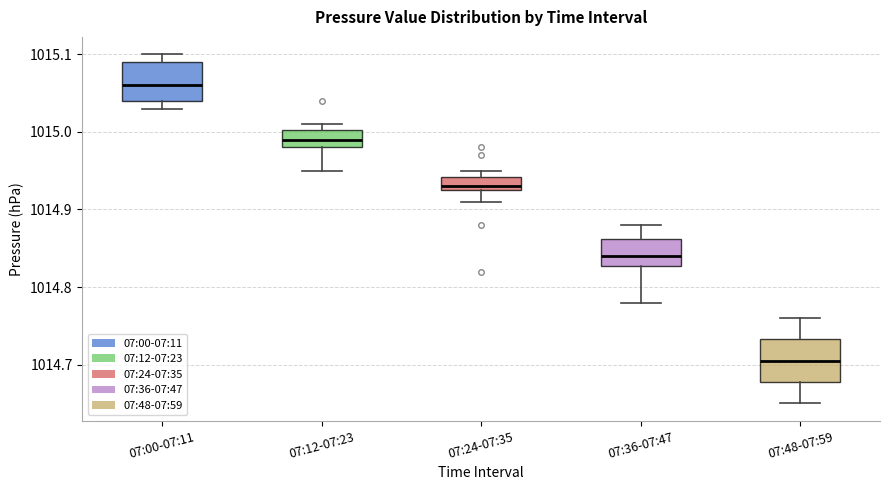

Reading left to right, read every box against the y-axis: the position of its median line, the range the box covers, and the ends of its whiskers. The values are not printed on the chart, so give them approximately, as read against the axis.

07:00-07:11: median 1015.06, box 1015.04 to 1015.09, whiskers 1015.03 to 1015.10
07:12-07:23: median 1014.99, box 1014.98 to 1015.00, whiskers 1014.95 to 1015.01
07:24-07:35: median 1014.93 (just above the box's lower edge), box 1014.93 to 1014.94, whiskers 1014.91 to 1014.95
07:36-07:47: median 1014.84, box 1014.83 to 1014.86, whiskers 1014.78 to 1014.88
07:48-07:59: median 1014.71, box 1014.68 to 1014.73, whiskers 1014.65 to 1014.76